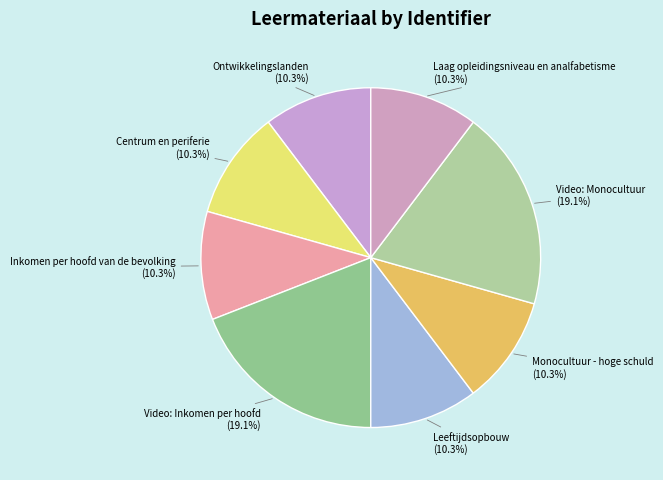

How many segments does this pie chart have?

8